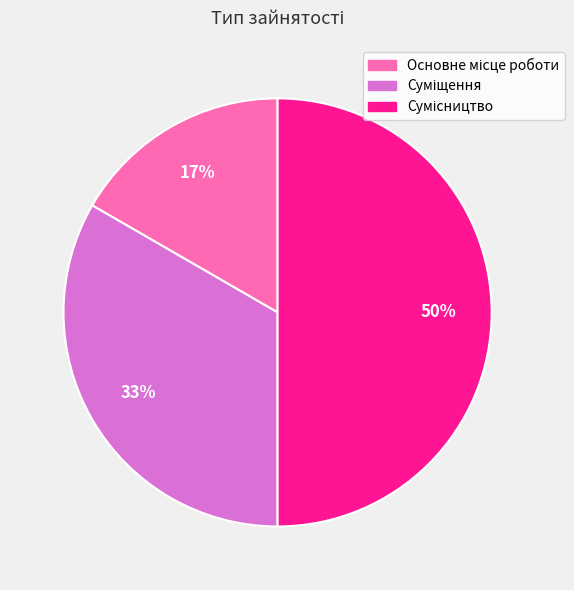

To the nearest percent, what is the average slice percentage?

33%